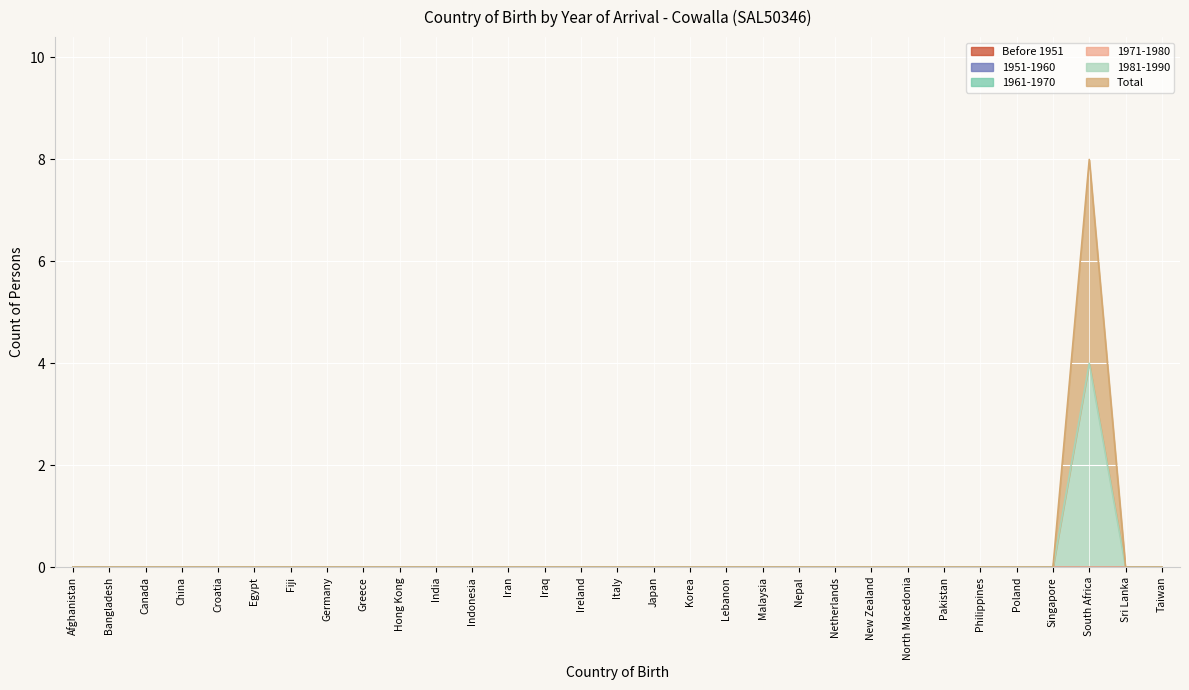

Which series has the largest total across all categories?

1981-1990